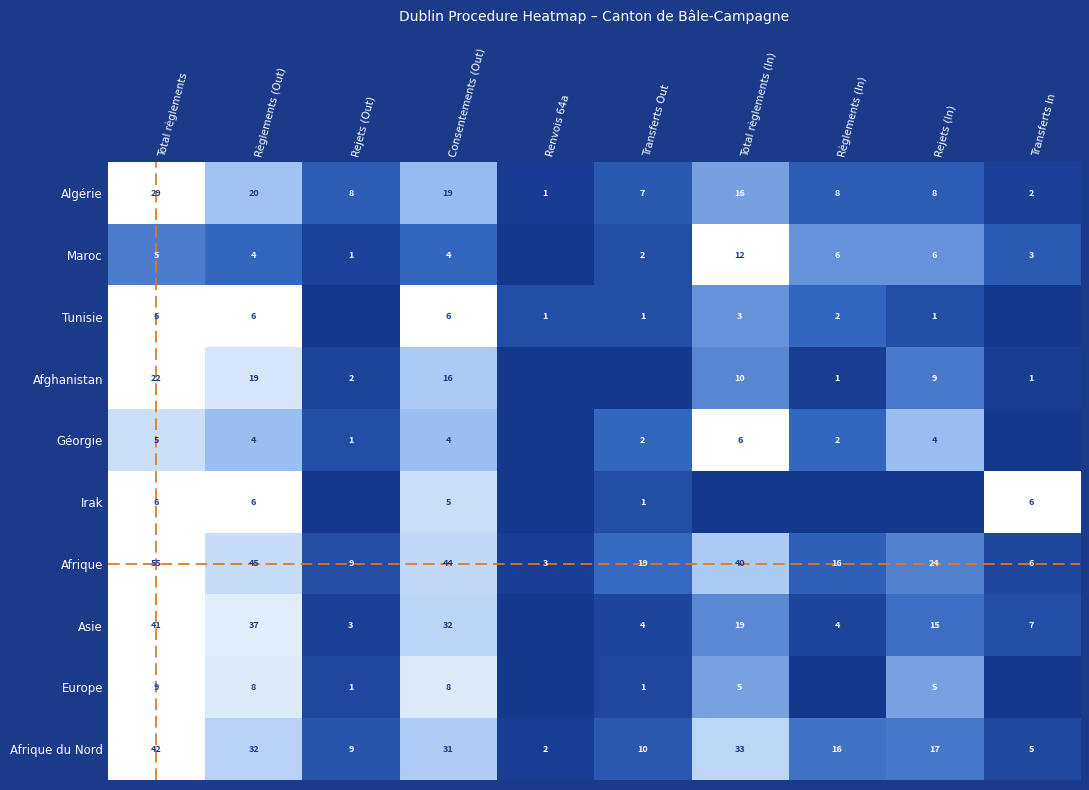

Read the Afrique value at Rejets (In), to the nearest 5.

25